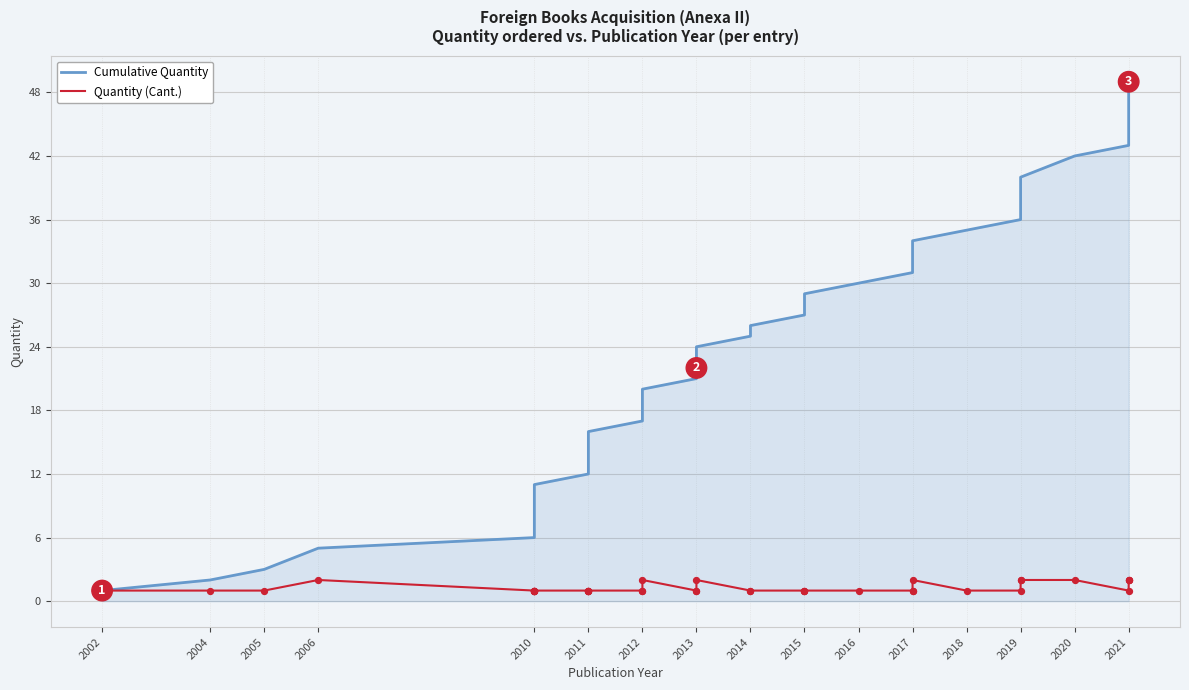

Which series has the widest spread of Y values?

Cumulative Quantity